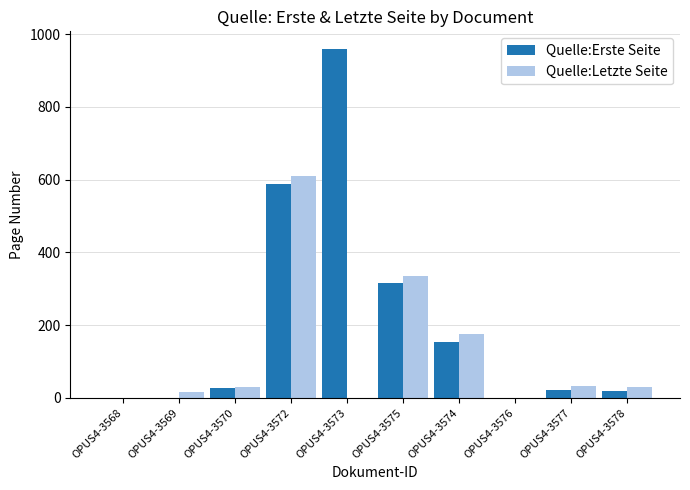

What is the sum of all Quelle:Letzte Seite values?

1232